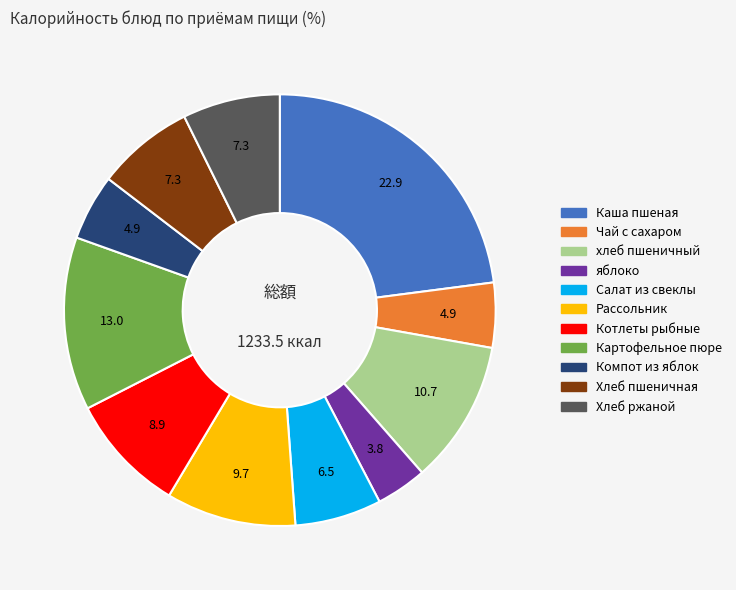

The Котлеты рыбные slice represents 21% of the pie. True or false?

False